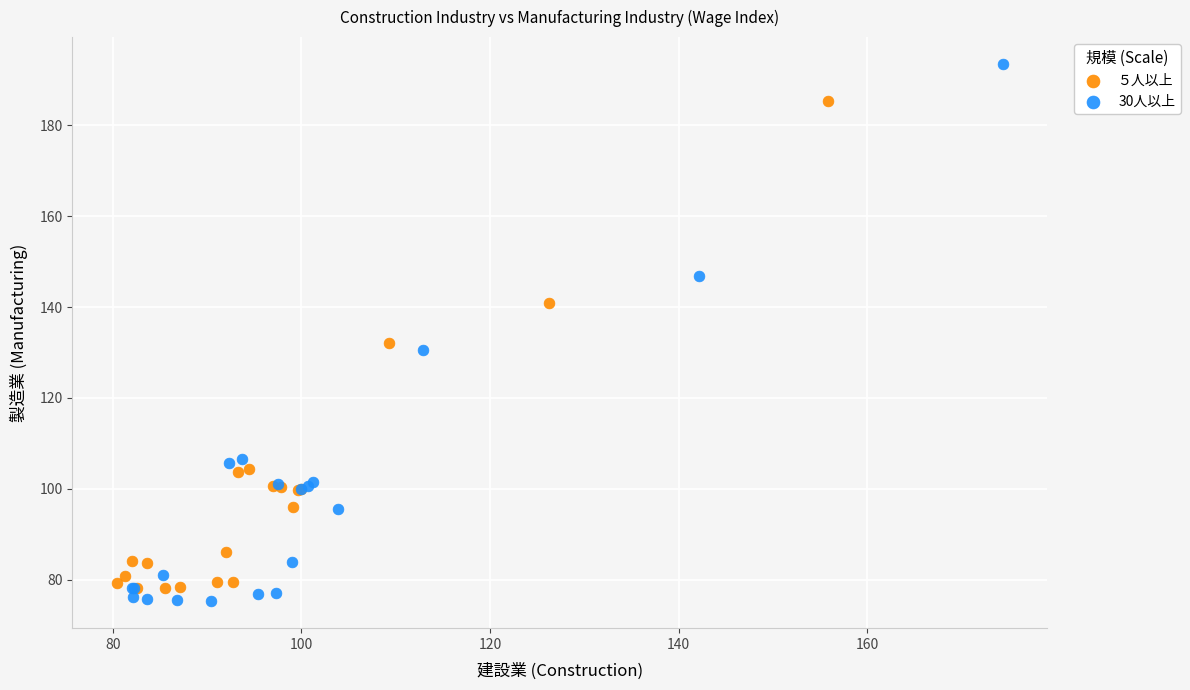

Which series contains the lowest Y value?

30人以上